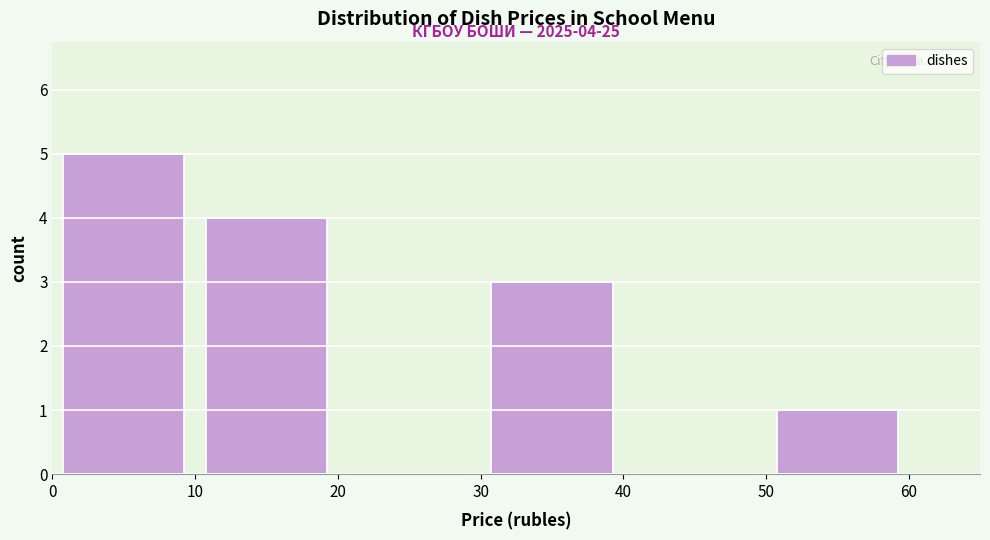

Which range on the x-axis has the tallest bar?

0 to 10